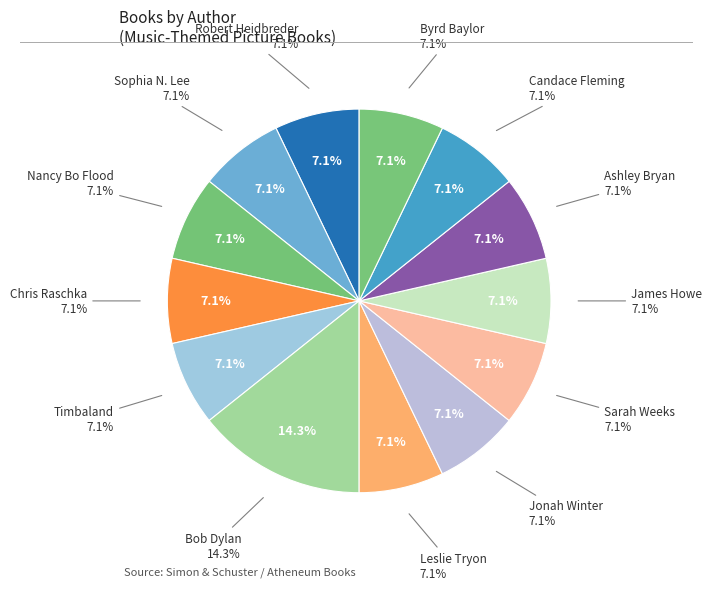

Is there any slice that represents more than half of the pie?

No